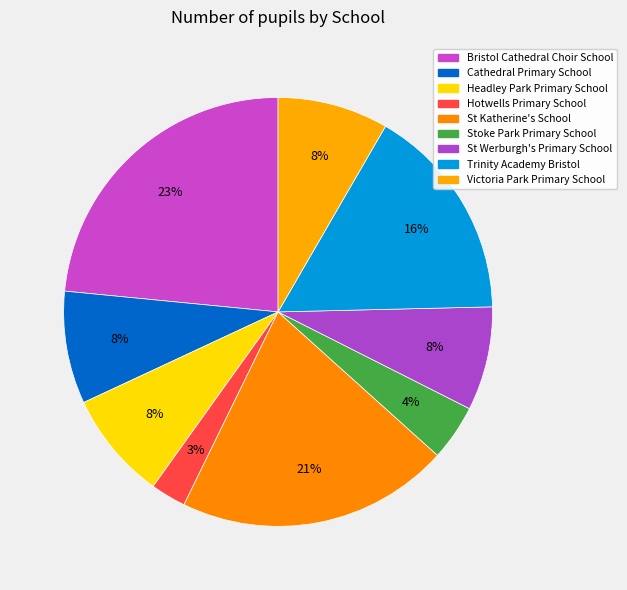

Which has a higher value, Trinity Academy Bristol or St Katherine's School?

St Katherine's School